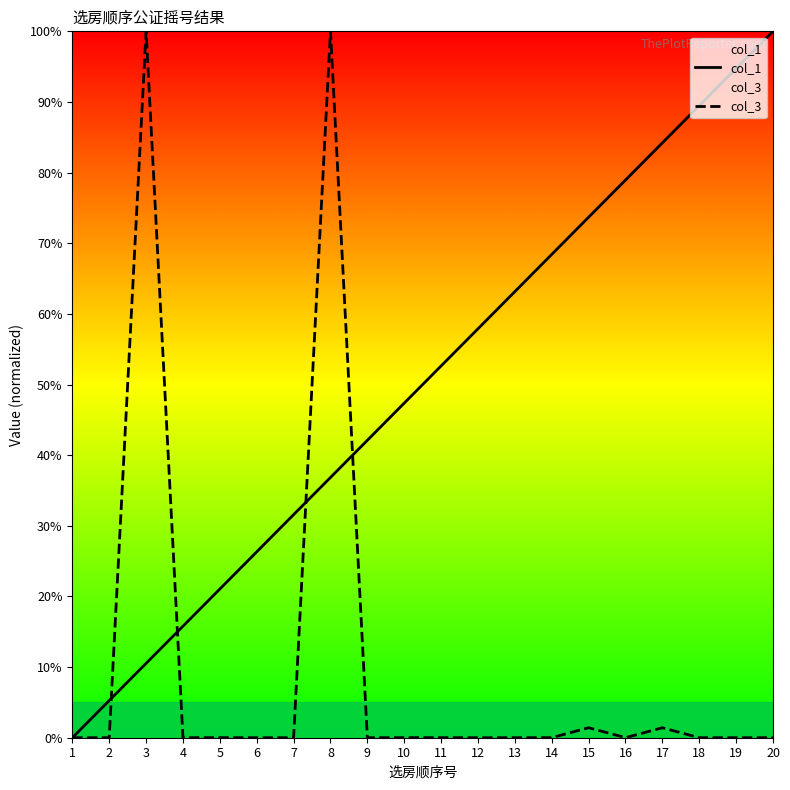

The value of col_1 at 16 is 125.7. True or false?

False